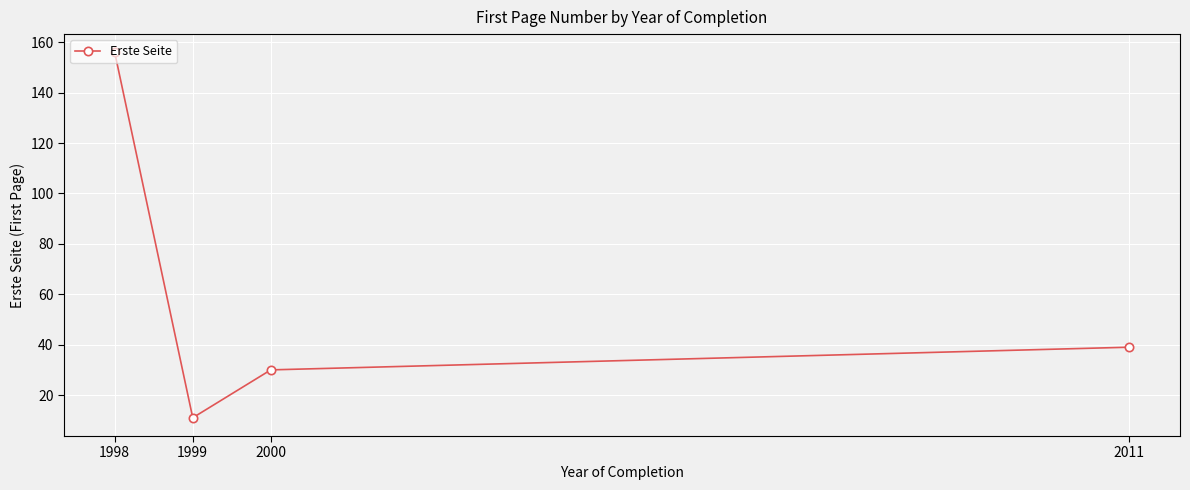

What is the average value?

59